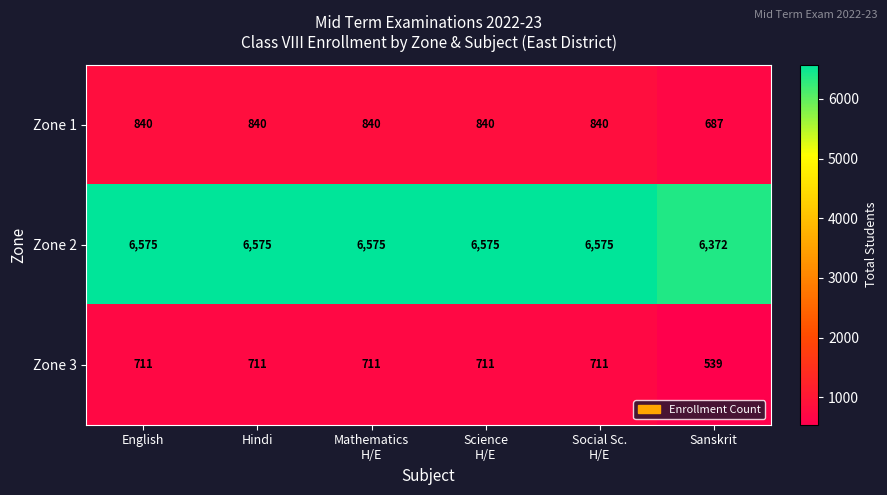

What is the total value across all series at Mathematics
H/E?

8126